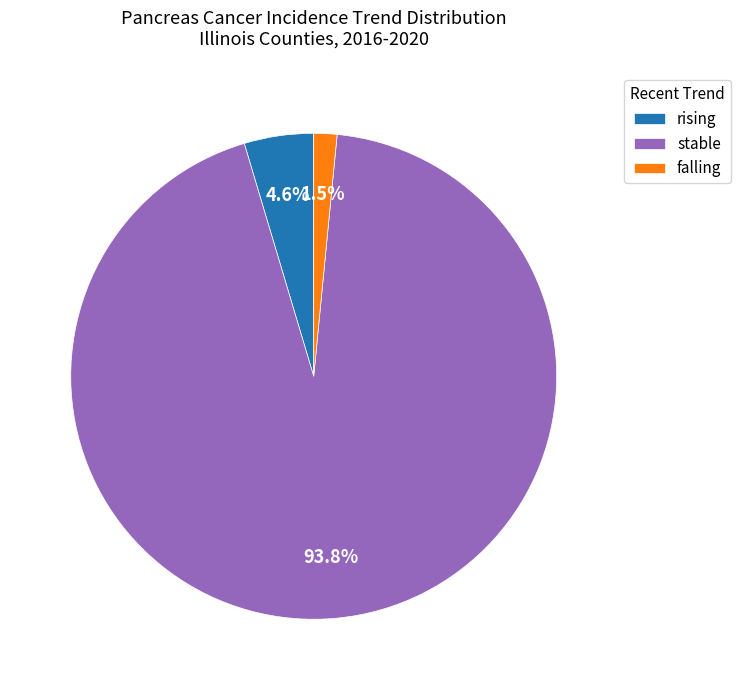

What portion of the pie excludes rising?

95.4%